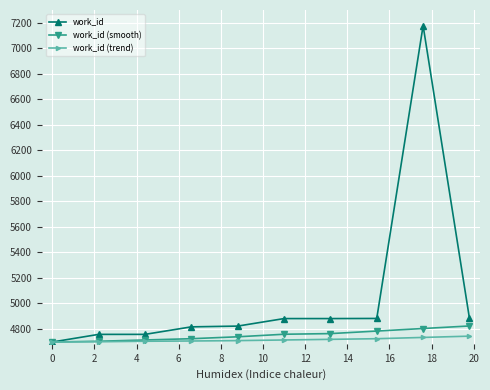

Which series has the largest total across all categories?

work_id